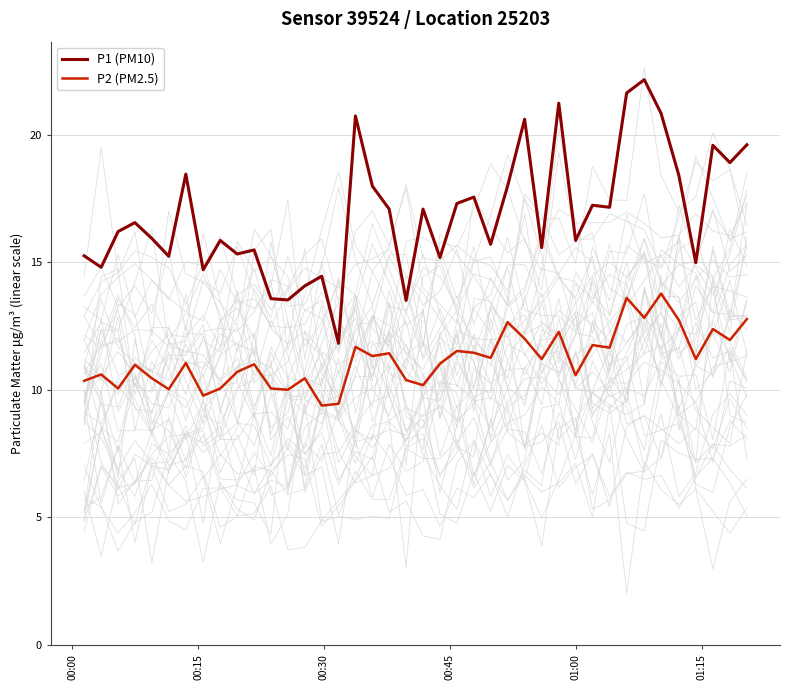

True or false: P2 (PM2.5) and P1 (PM10) intersect in this chart.

False